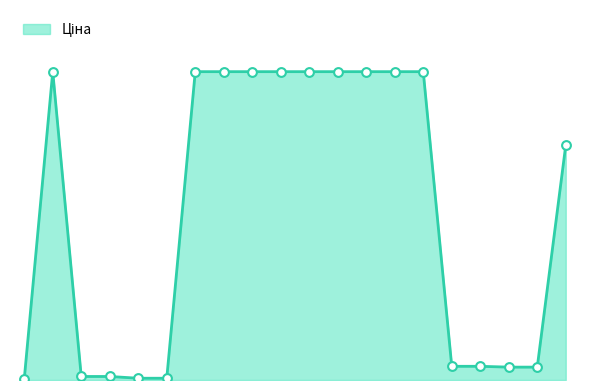

Is this an area chart (filled region under the line)?

Yes